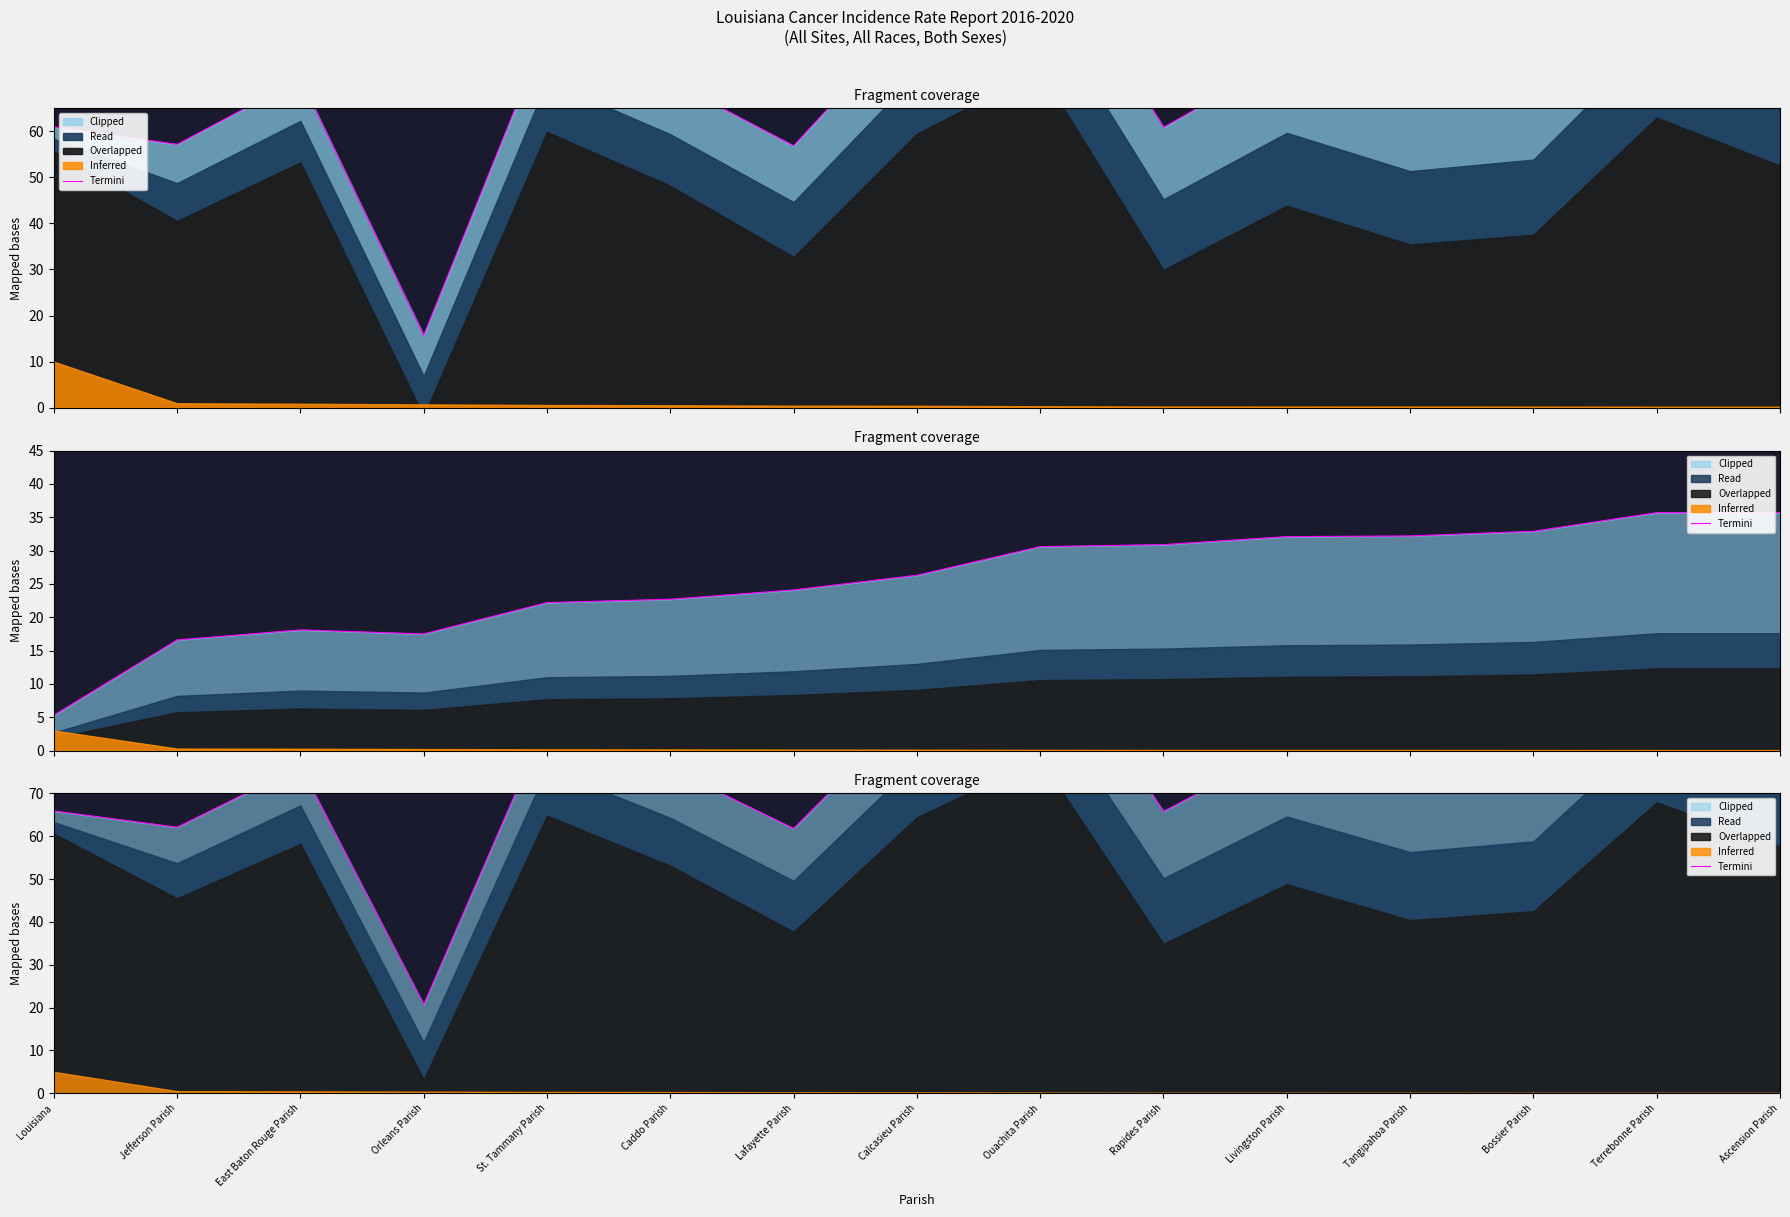

Where is the data nearest to the value 64?

Rapides Parish